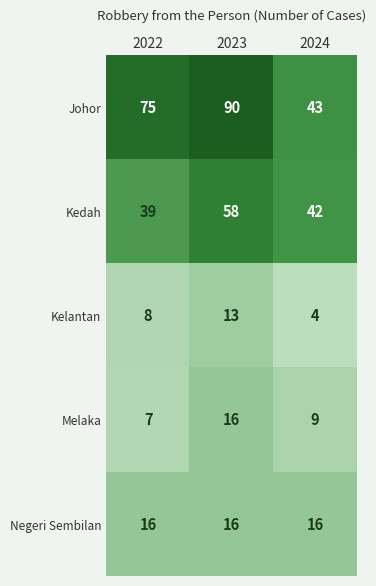

The value of Kedah at 2023 is 58. True or false?

True